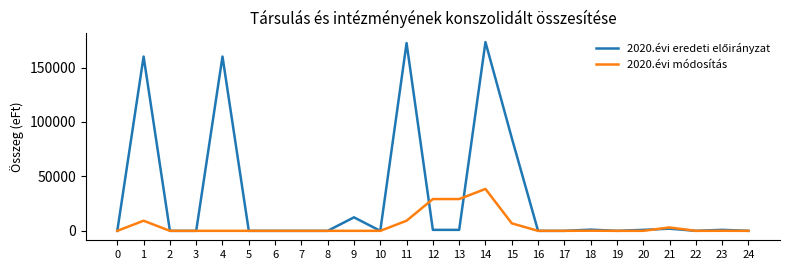

At which category is the sum across all series the highest?

14